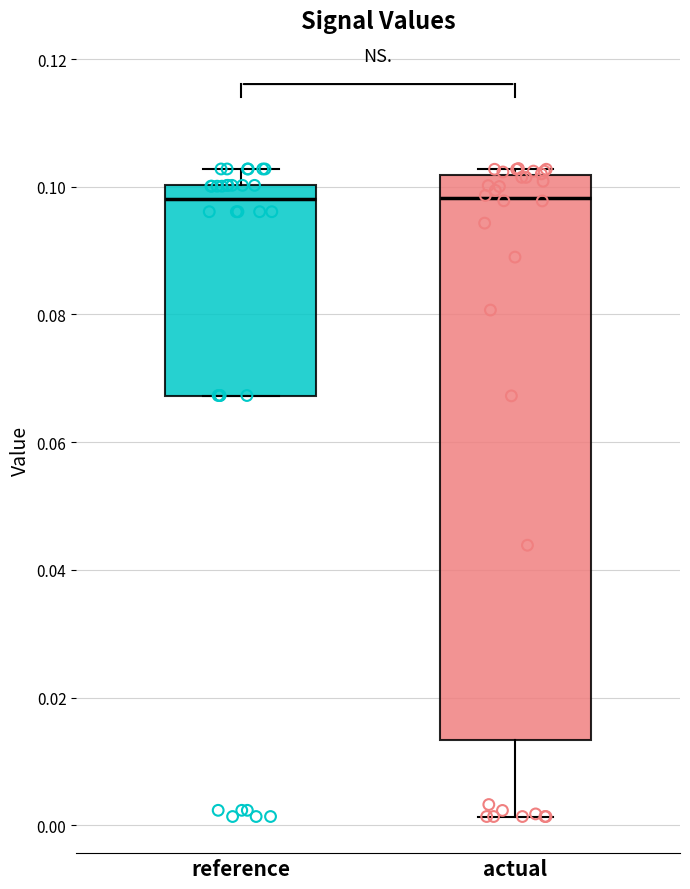

Reading left to right, transcribe this box plot: for each box, give where its median line is, the range the box spans, and where its two whiskers end, as read against the y-axis. The values are not printed on the chart, so give them approximately, as read against the axis.

reference: median 0.098, box 0.068 to 0.100, whiskers 0.068 to 0.102
actual: median 0.098, box 0.014 to 0.102, whiskers 0.002 to 0.102 (just above the box's upper edge)